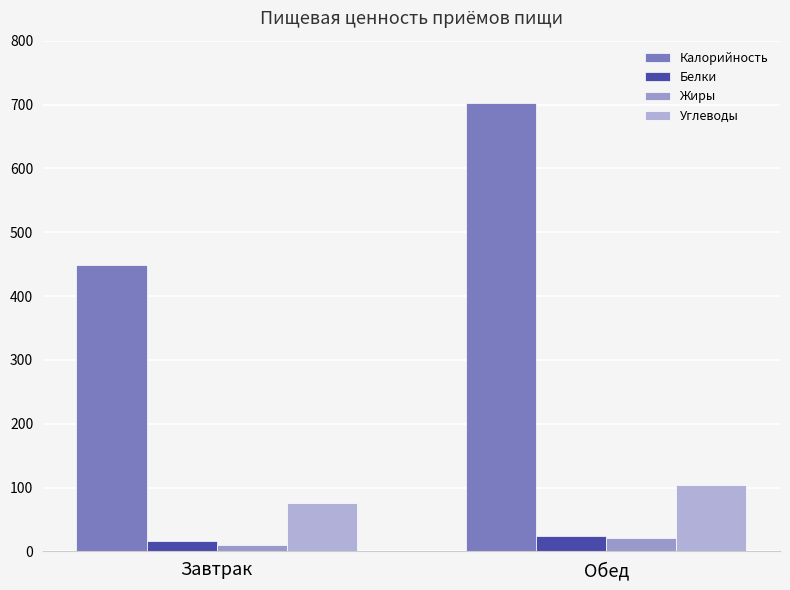

What is the spread (max minus min) of values at Завтрак?

439.6